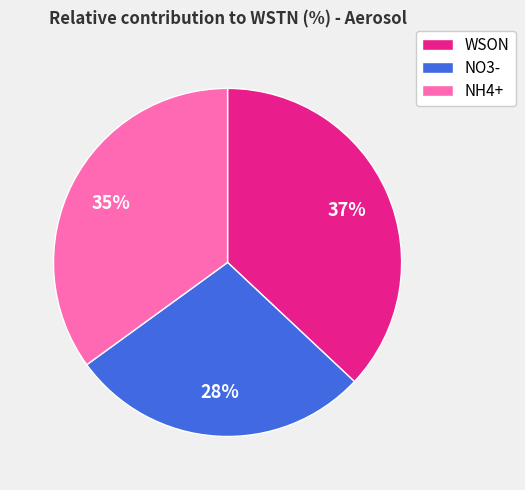

True or false: NO3- accounts for 28% of the total.

True